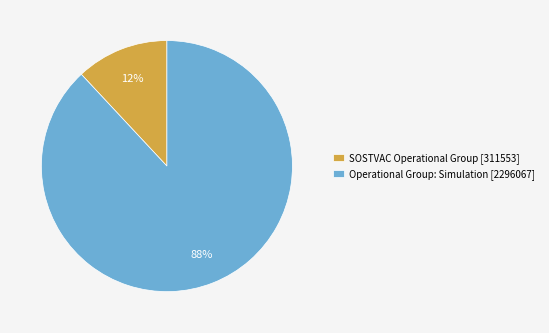

How many slices are in this pie chart?

2